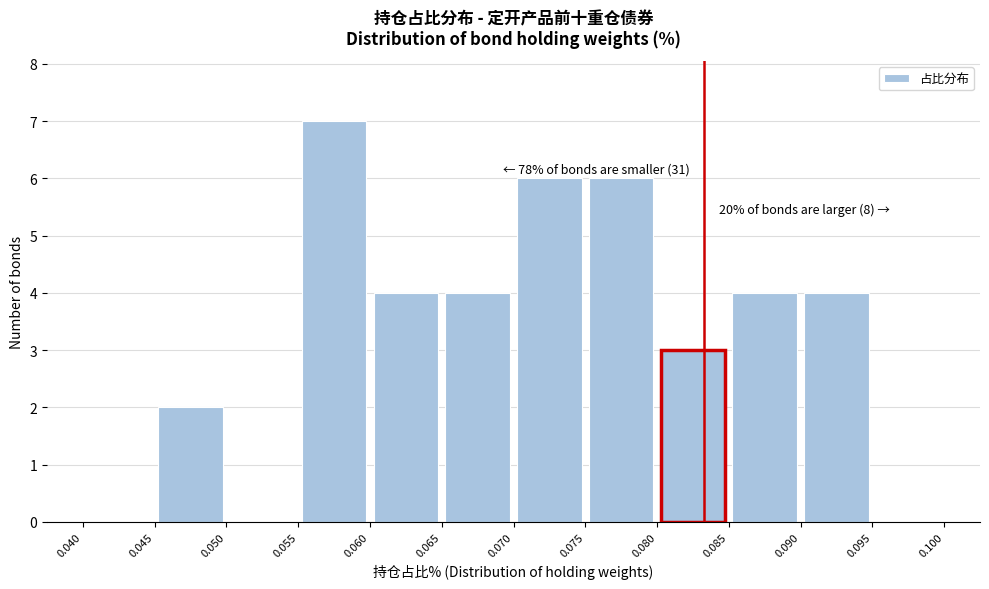

Over which range of the x-axis is the bar tallest?

0.055 to 0.060